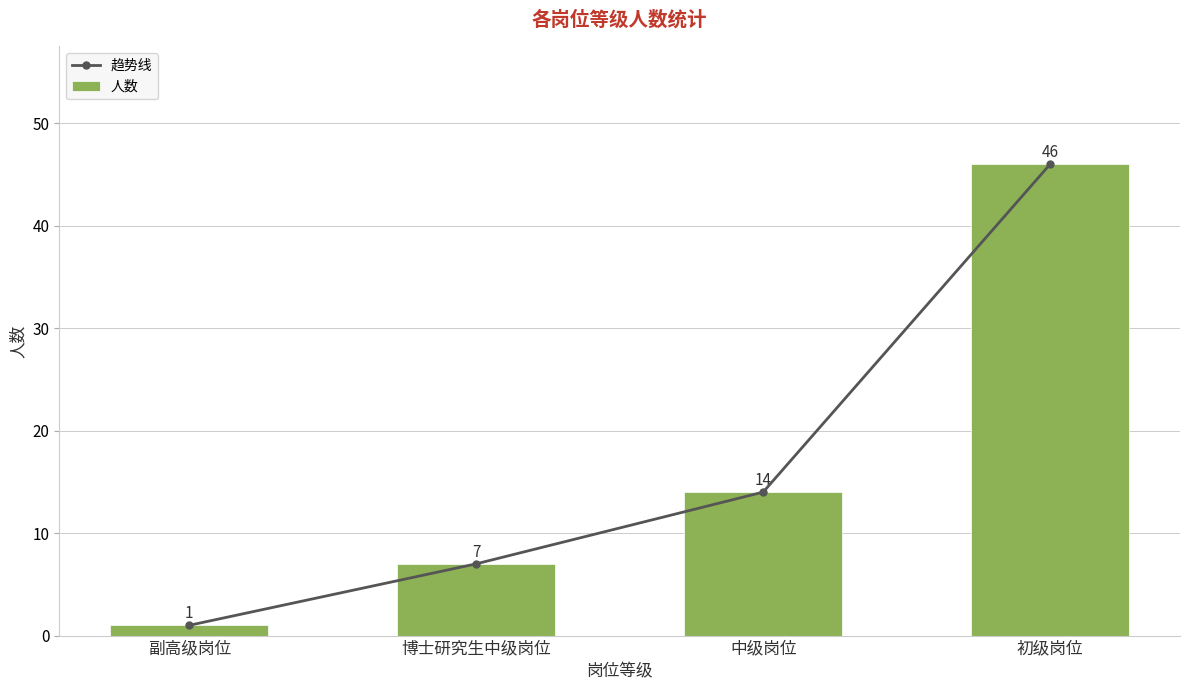

What is the difference between the second highest and second lowest values in the 人数 series?

7